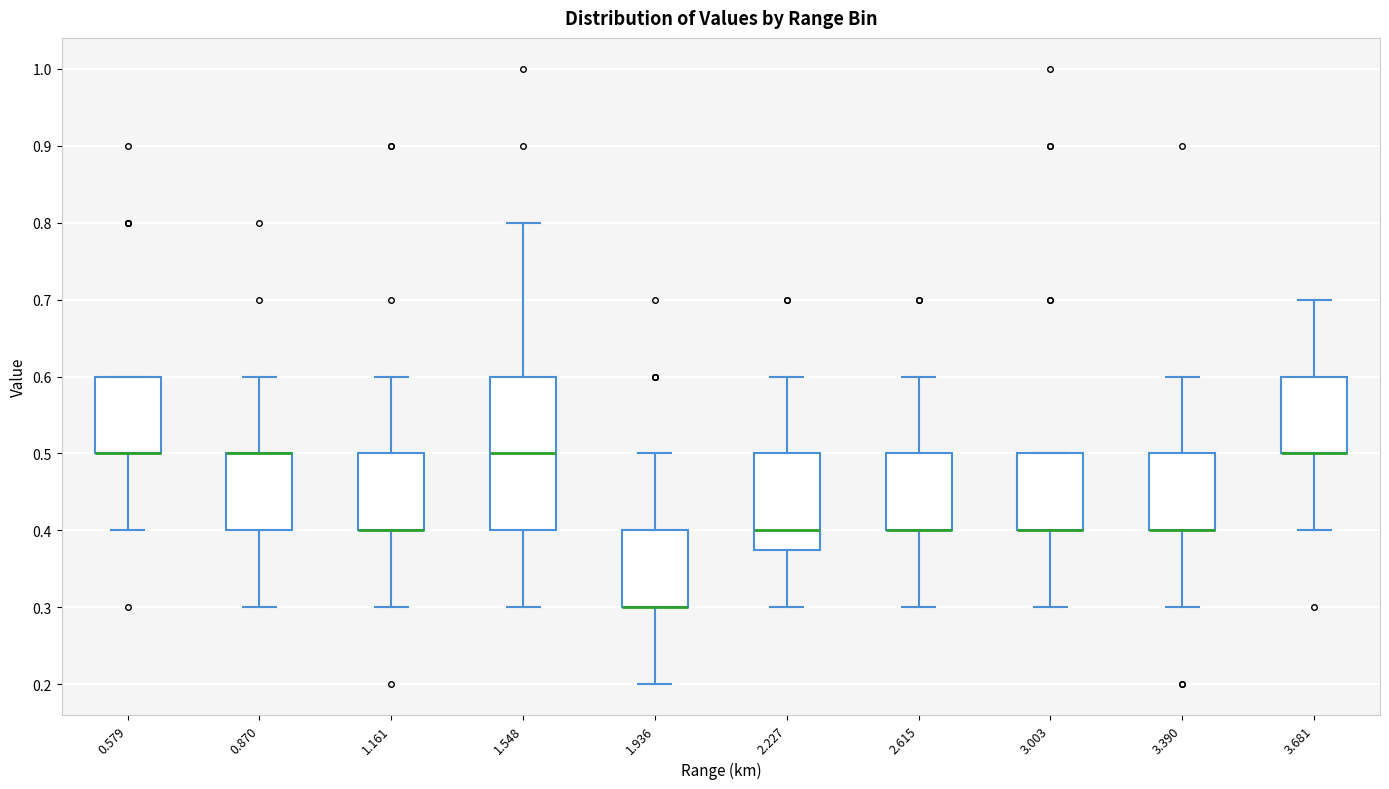

Comparing the boxes themselves (not the whiskers), which one is the tallest?

1.548